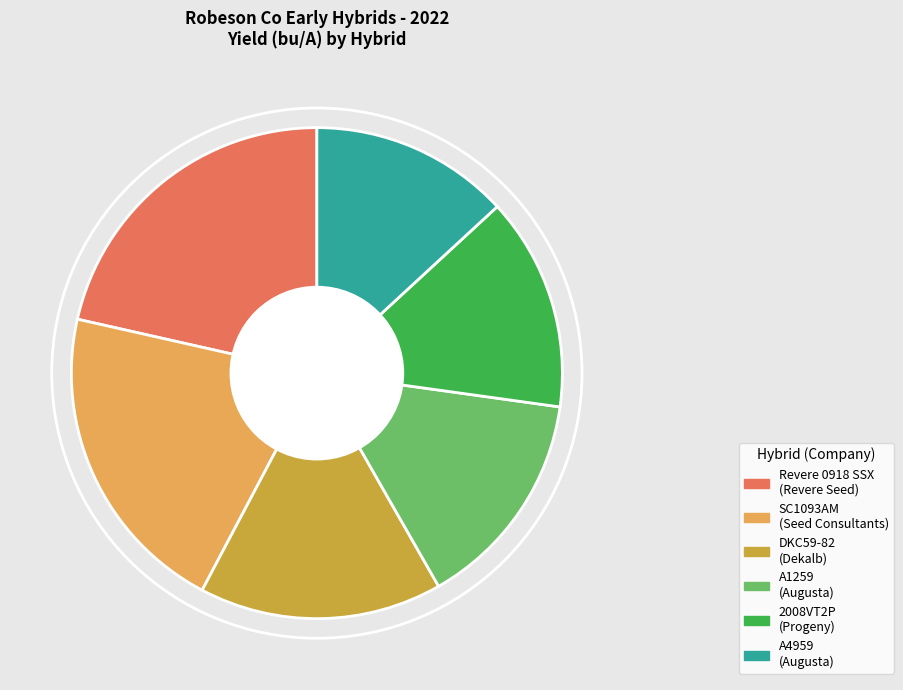

Which category has the biggest portion of the pie?

Revere 0918 SSX